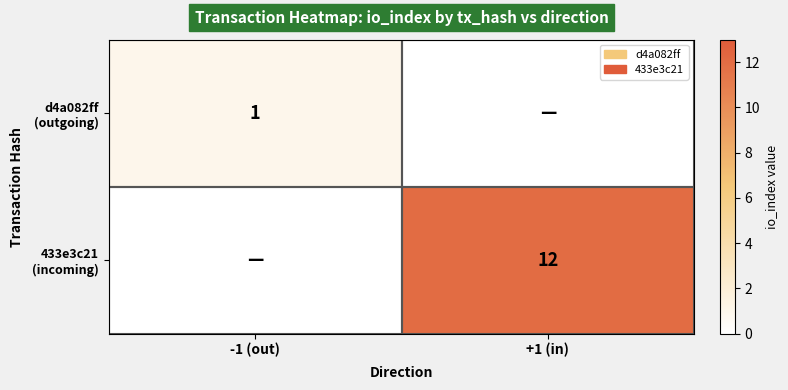

Is the value of 433e3c21 (incoming) at +1 (in) greater than the value of d4a082ff (outgoing) at +1 (in)?

Yes